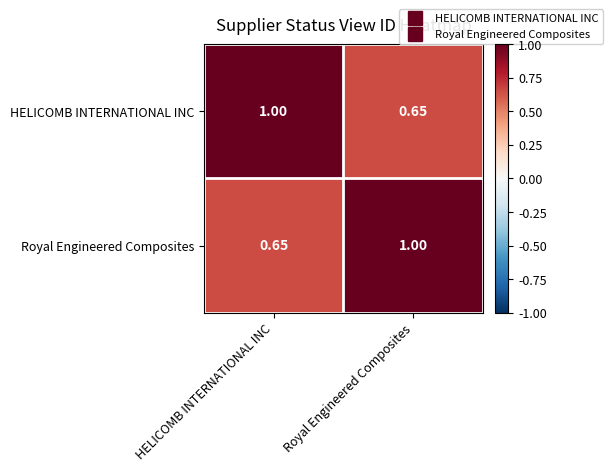

At which label does HELICOMB INTERNATIONAL INC reach its minimum?

Royal Engineered Composites